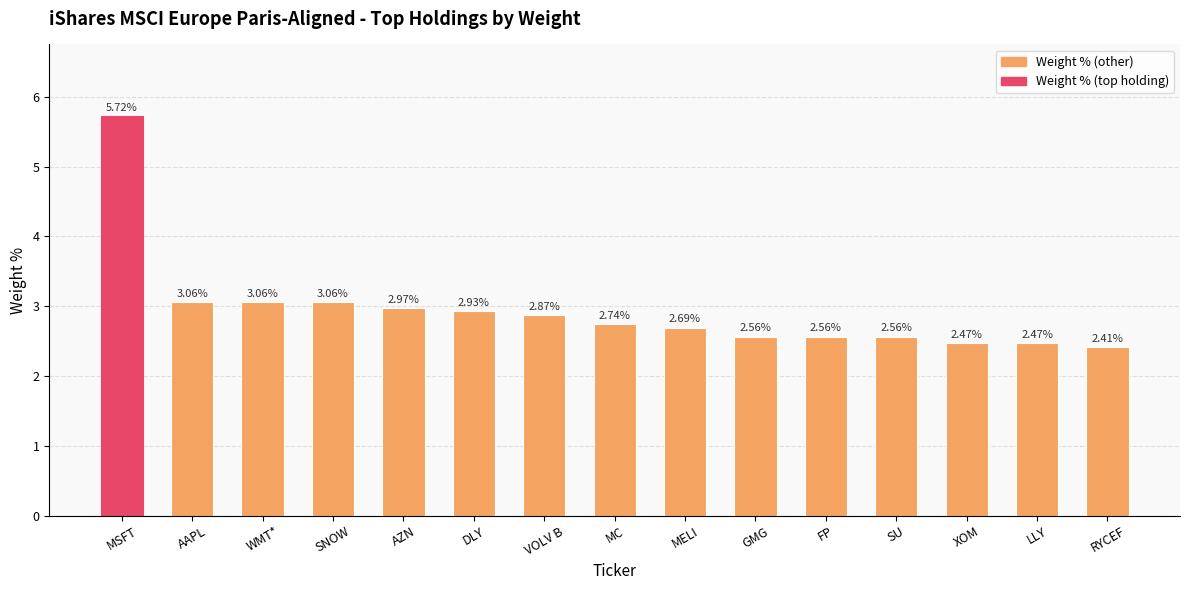

Approximately how many times larger is the value at AAPL compared to FP?

1.2